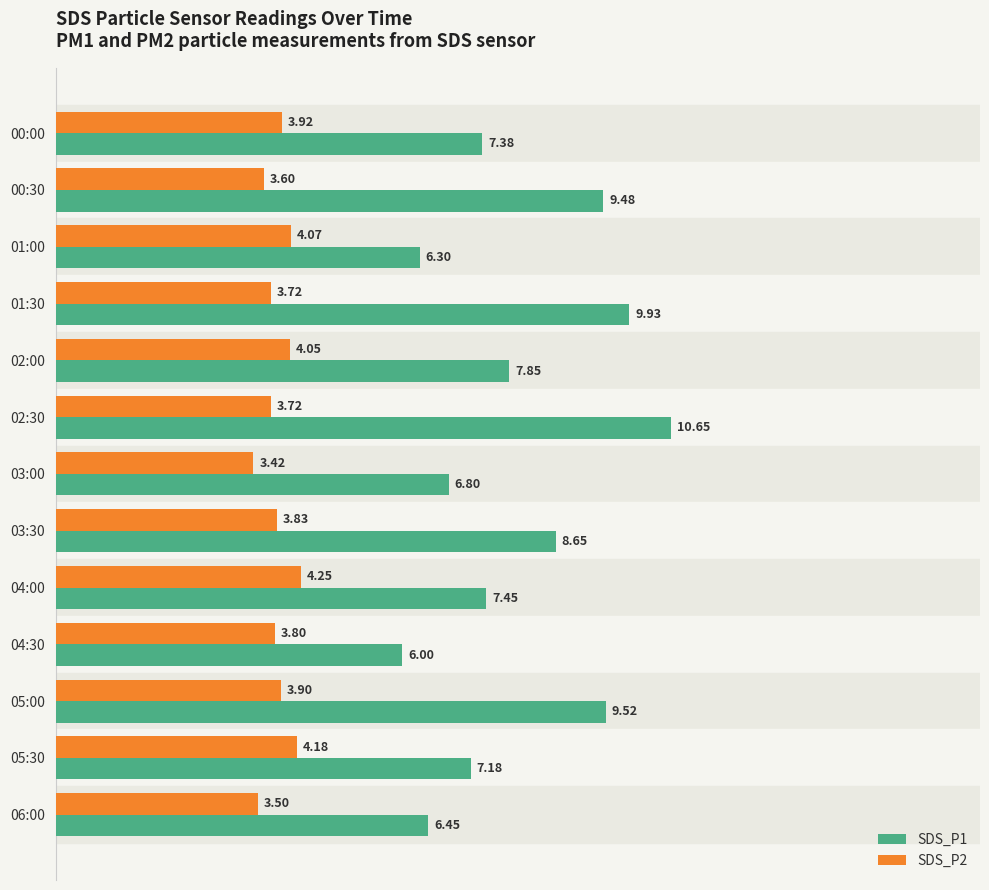

At how many categories does at least one series exceed 8?

5